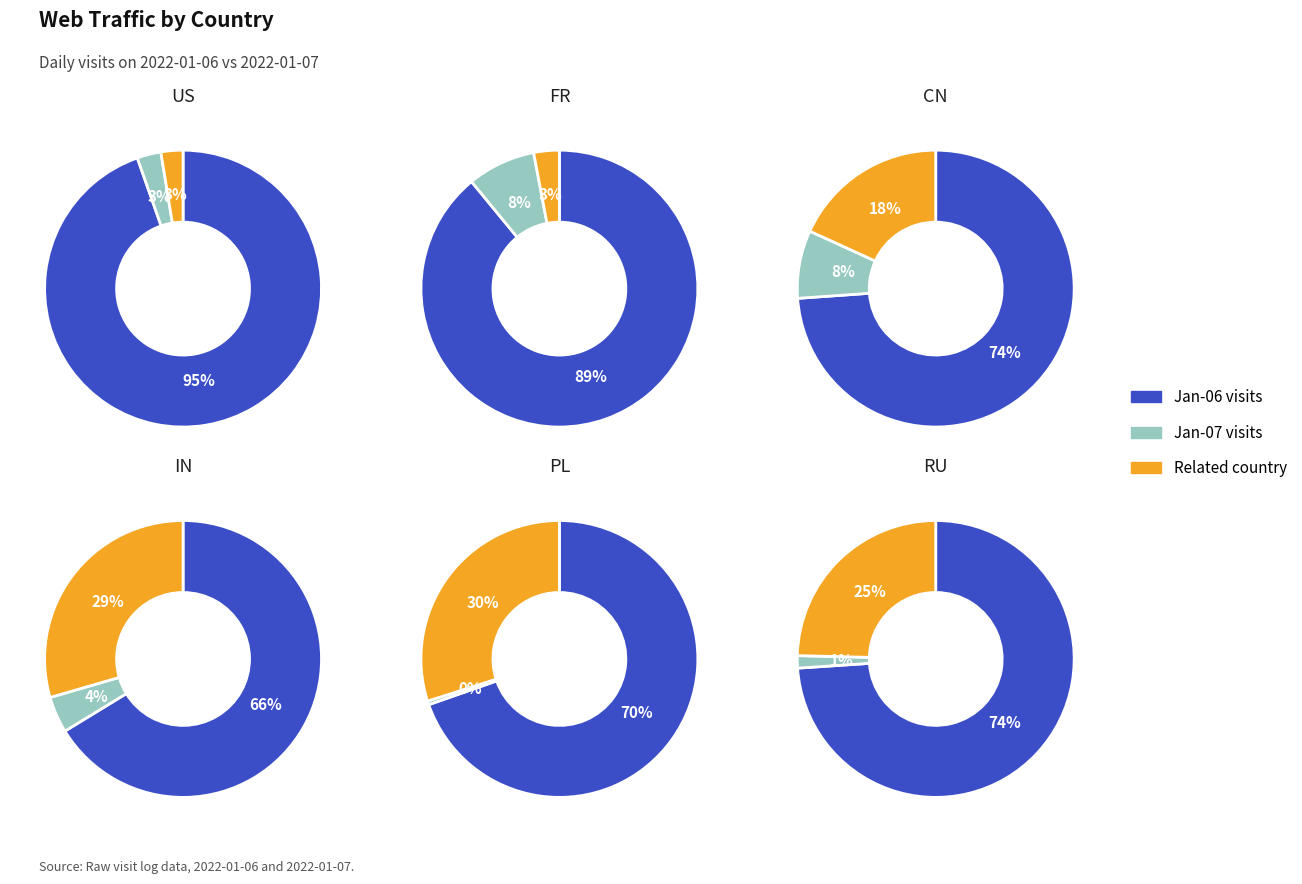

What is the largest slice in the pie chart?

US